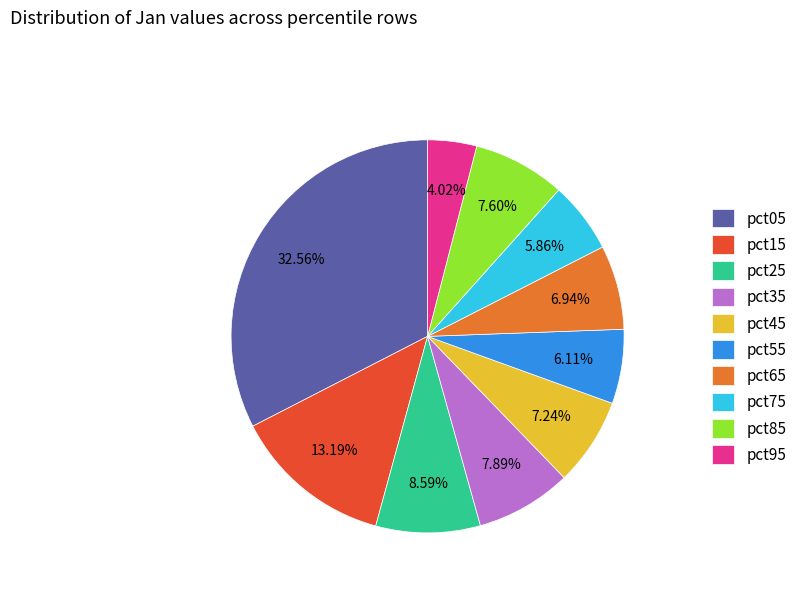

Is there any slice that represents more than half of the pie?

No